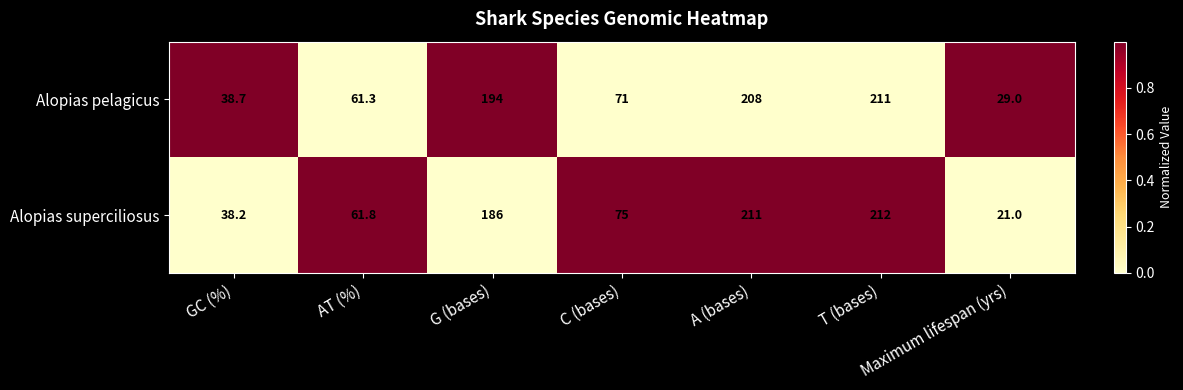

What is the lowest value of the Alopias pelagicus series?

29.0